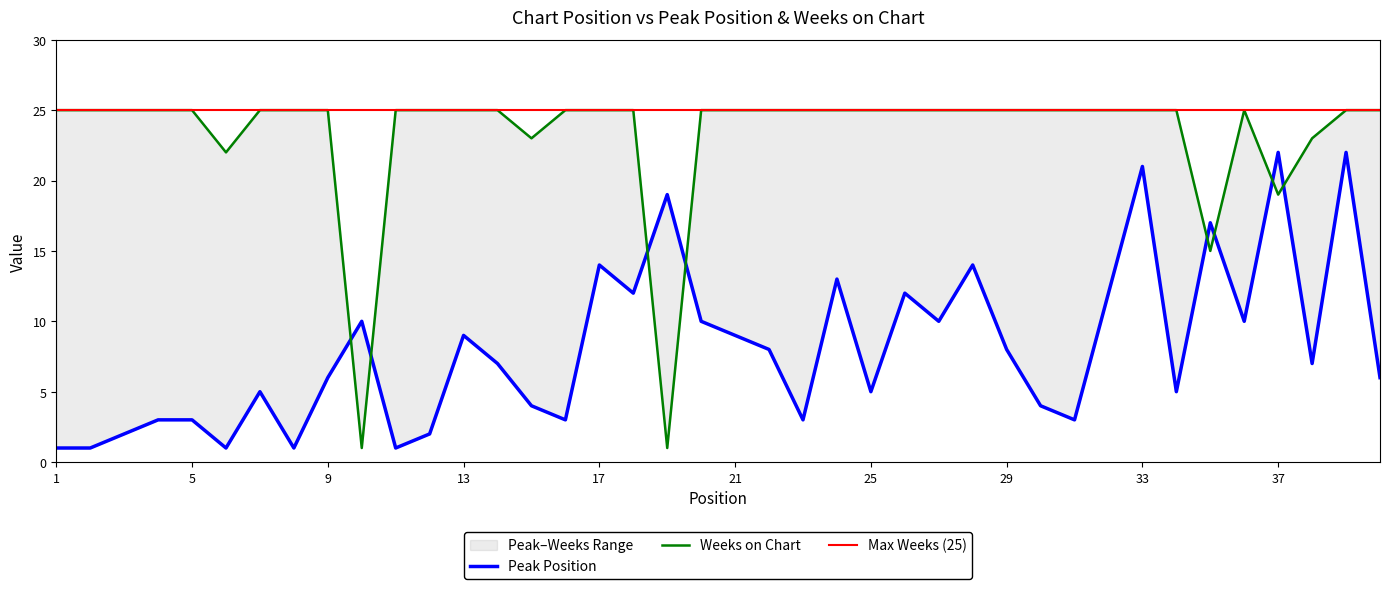

Which label corresponds to the largest value in the chart?

1